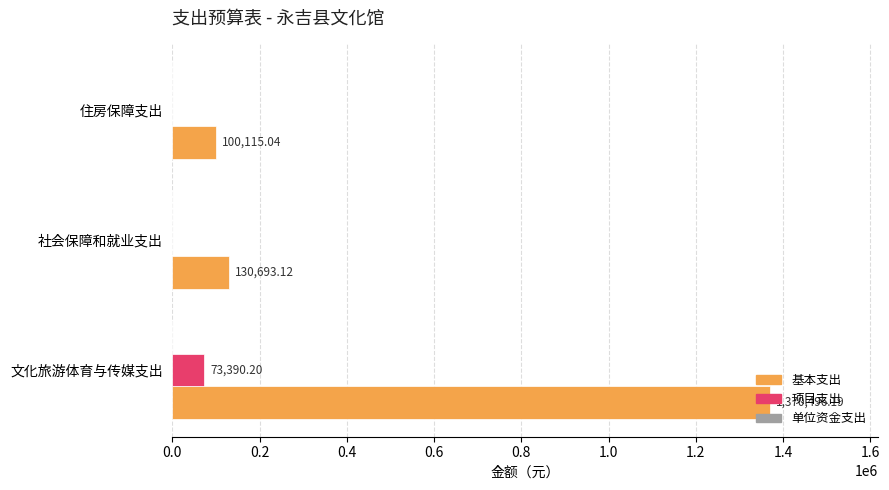

Which series changed the most between 文化旅游体育与传媒支出 and 社会保障和就业支出?

基本支出